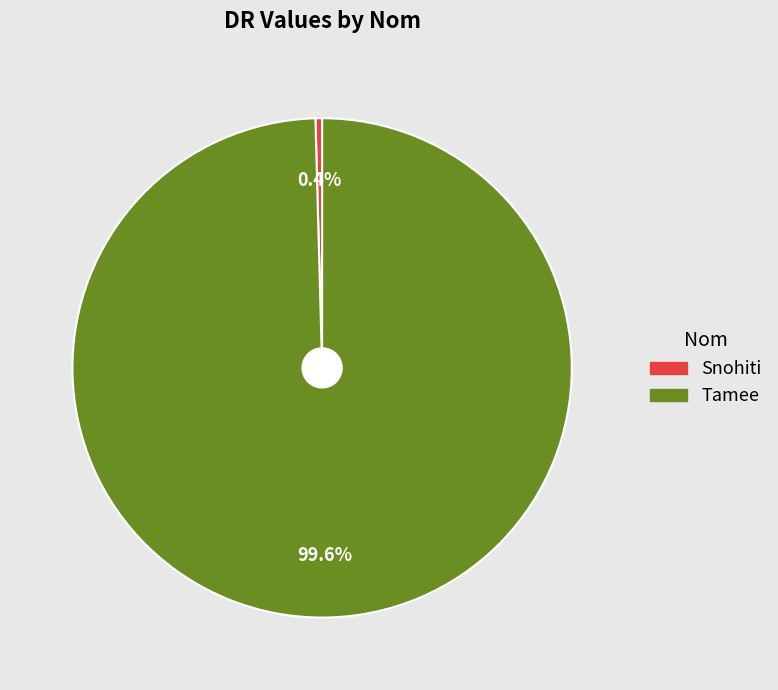

Which has a higher value, Snohiti or Tamee?

Tamee